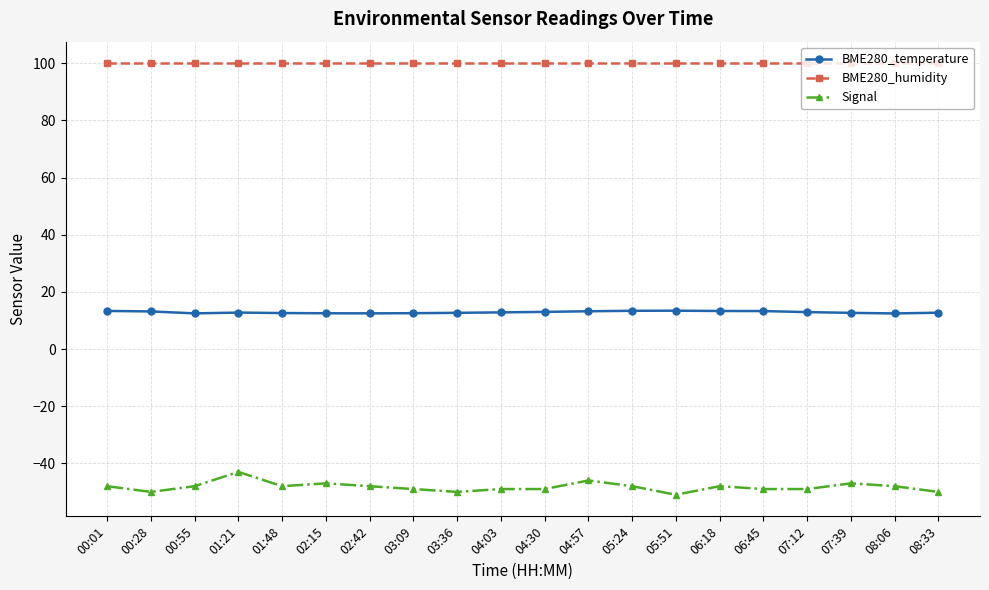

True or false: BME280_humidity and BME280_temperature intersect in this chart.

False